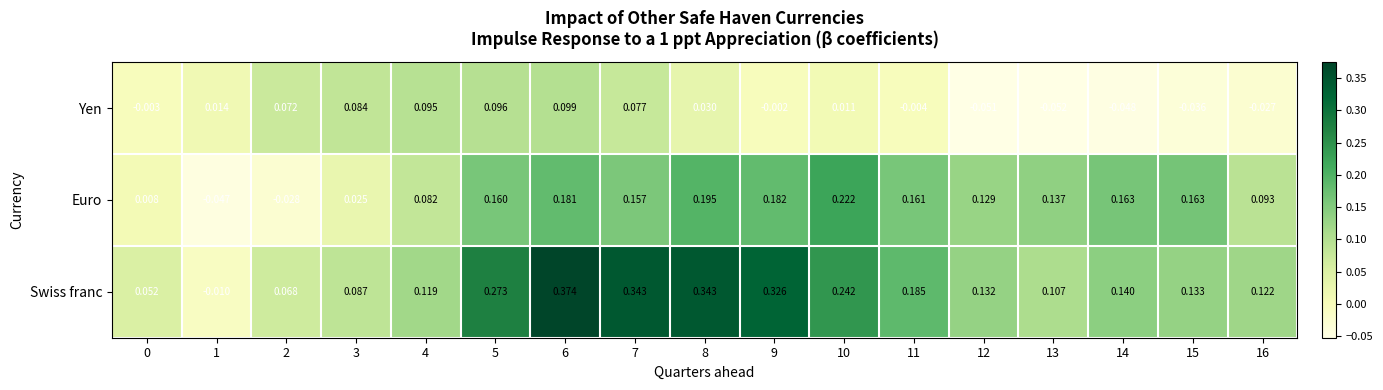

At how many categories does at least one series exceed 0?

17